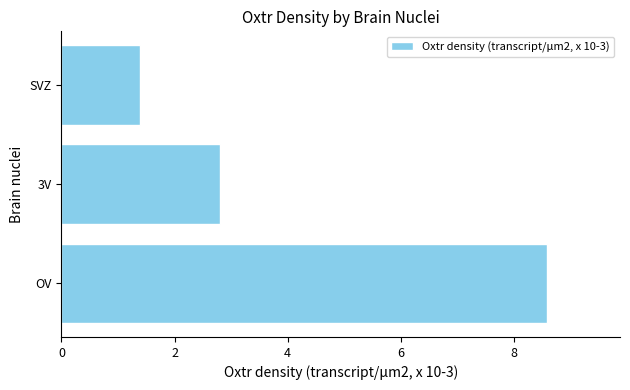

How many bars are there in total?

3